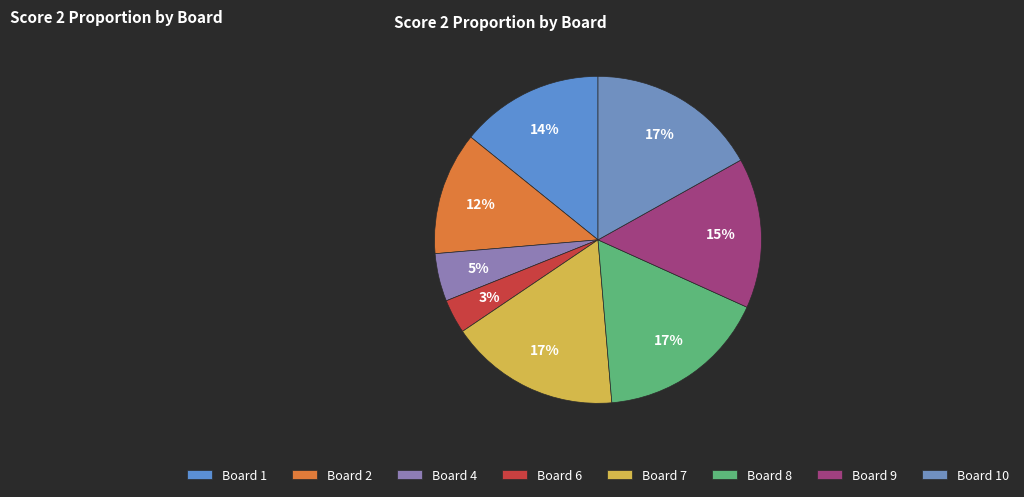

Count the number of slices in the pie.

8